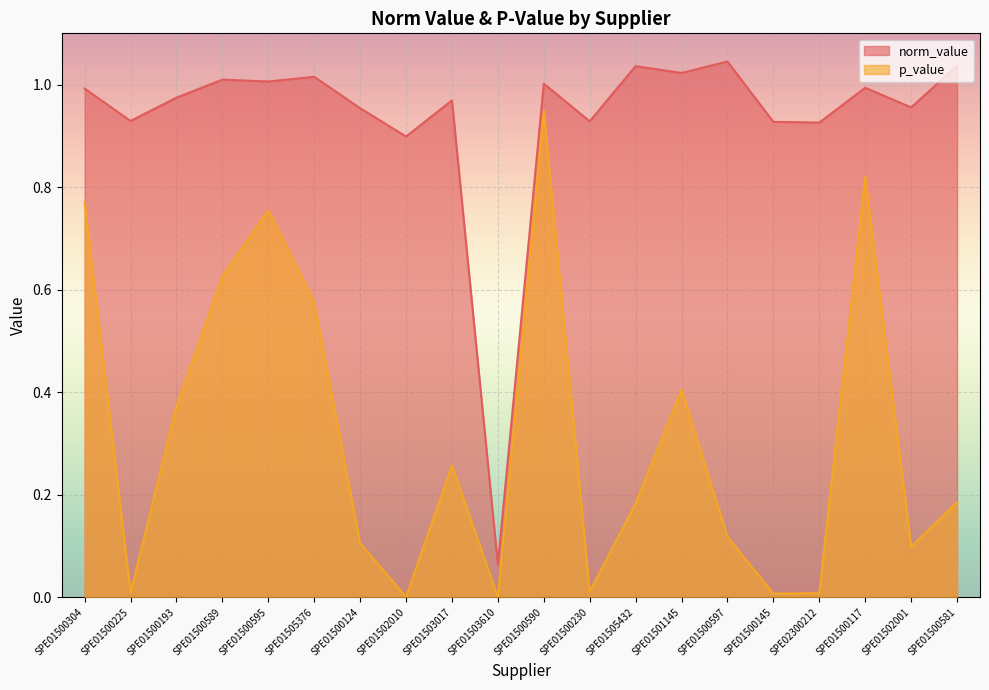

What is the sum of all norm_value values?

18.7